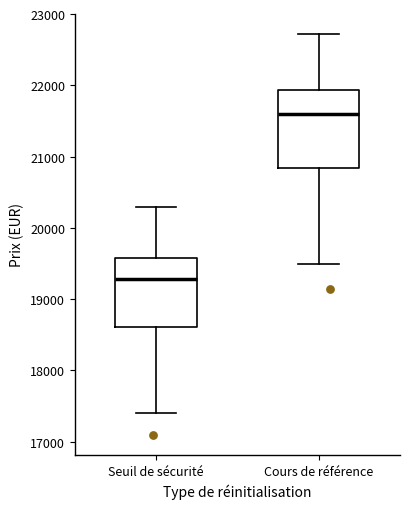

Reading left to right, transcribe this box plot: for each box, give where its median line is, the range the box spans, and where its two whiskers end, as read against the y-axis. The values are not printed on the chart, so give them approximately, as read against the axis.

Seuil de sécurité: median 19300, box 18600 to 19600, whiskers 17400 to 20300
Cours de référence: median 21600, box 20800 to 21900, whiskers 19500 to 22700